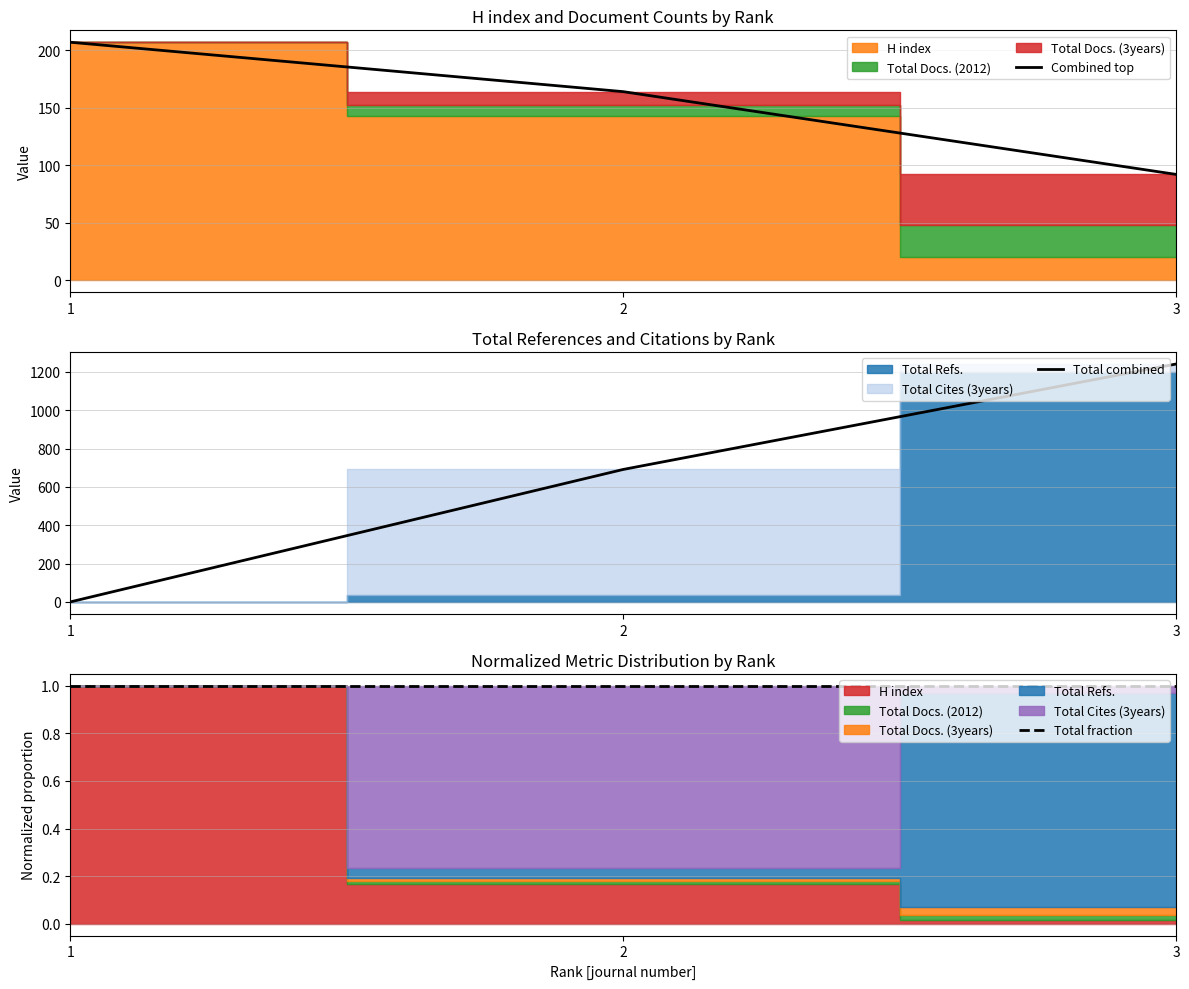

True or false: Total combined has a value of 1241 at 3.

True